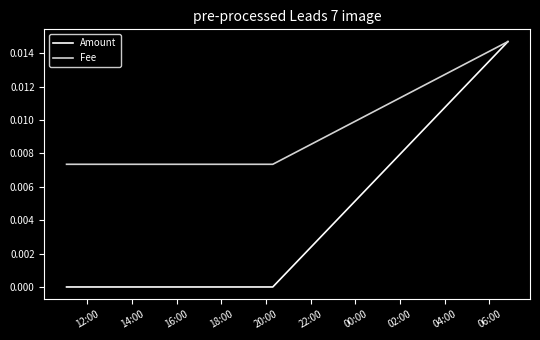

List the series in order of their overall mean, highest first.

Fee, Amount